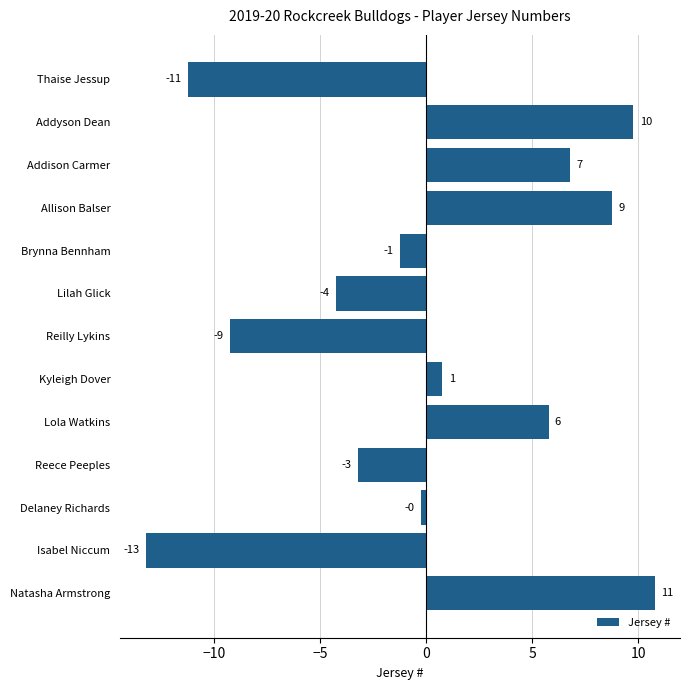

What is the greatest value displayed?

10.8